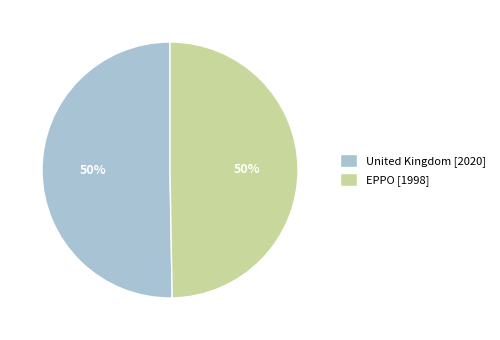

Count the number of slices in the pie.

2